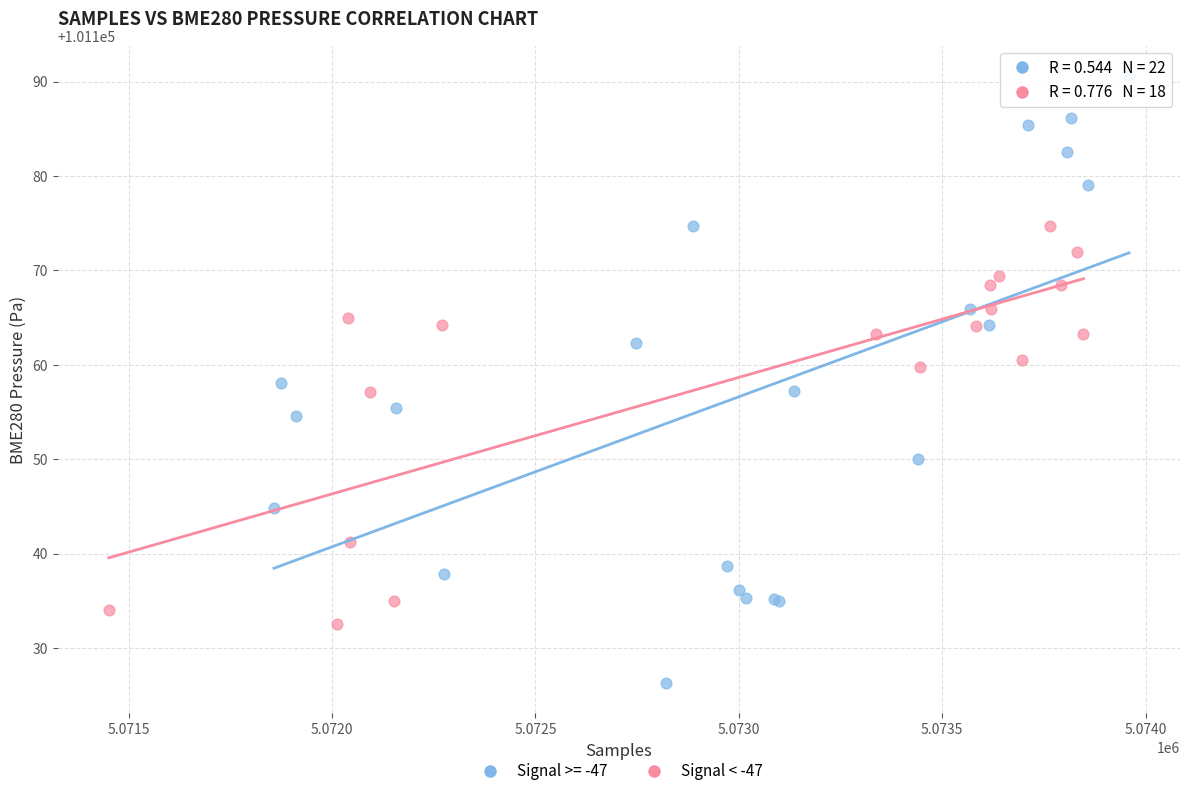

Which series has the largest Y range (max minus min)?

Signal >= -47